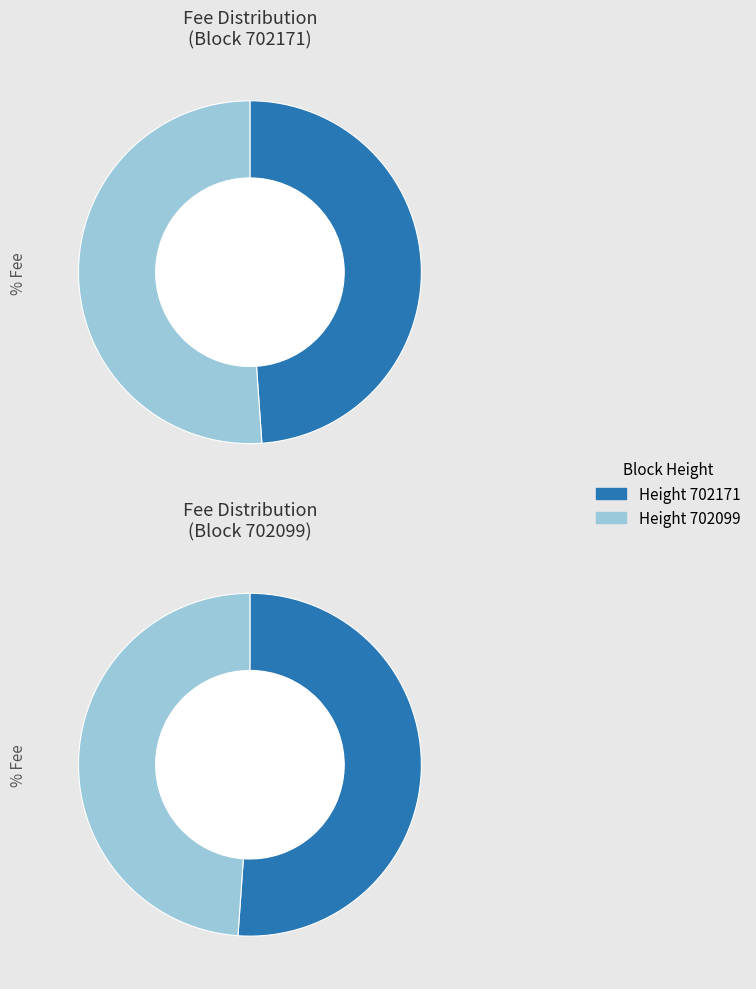

Which has a higher value, 702171 or 702099?

702099